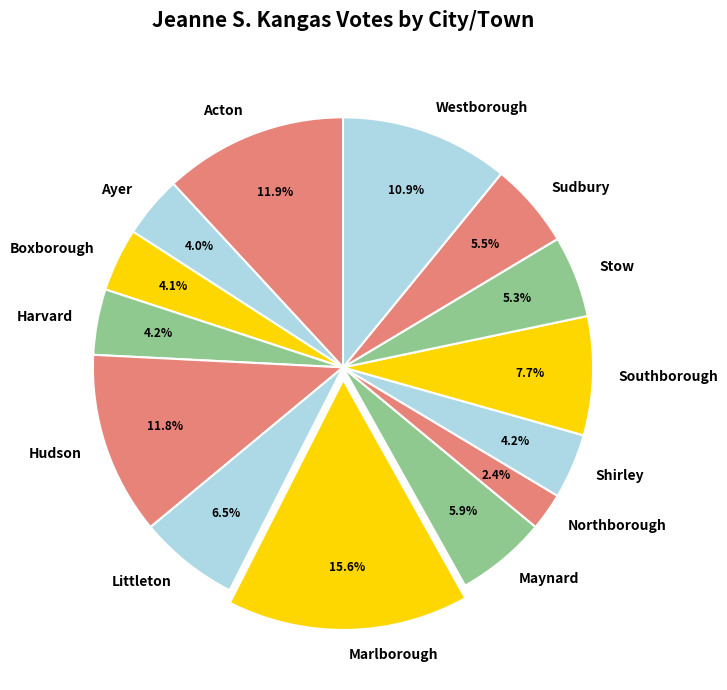

Is Ayer the majority of the pie?

No